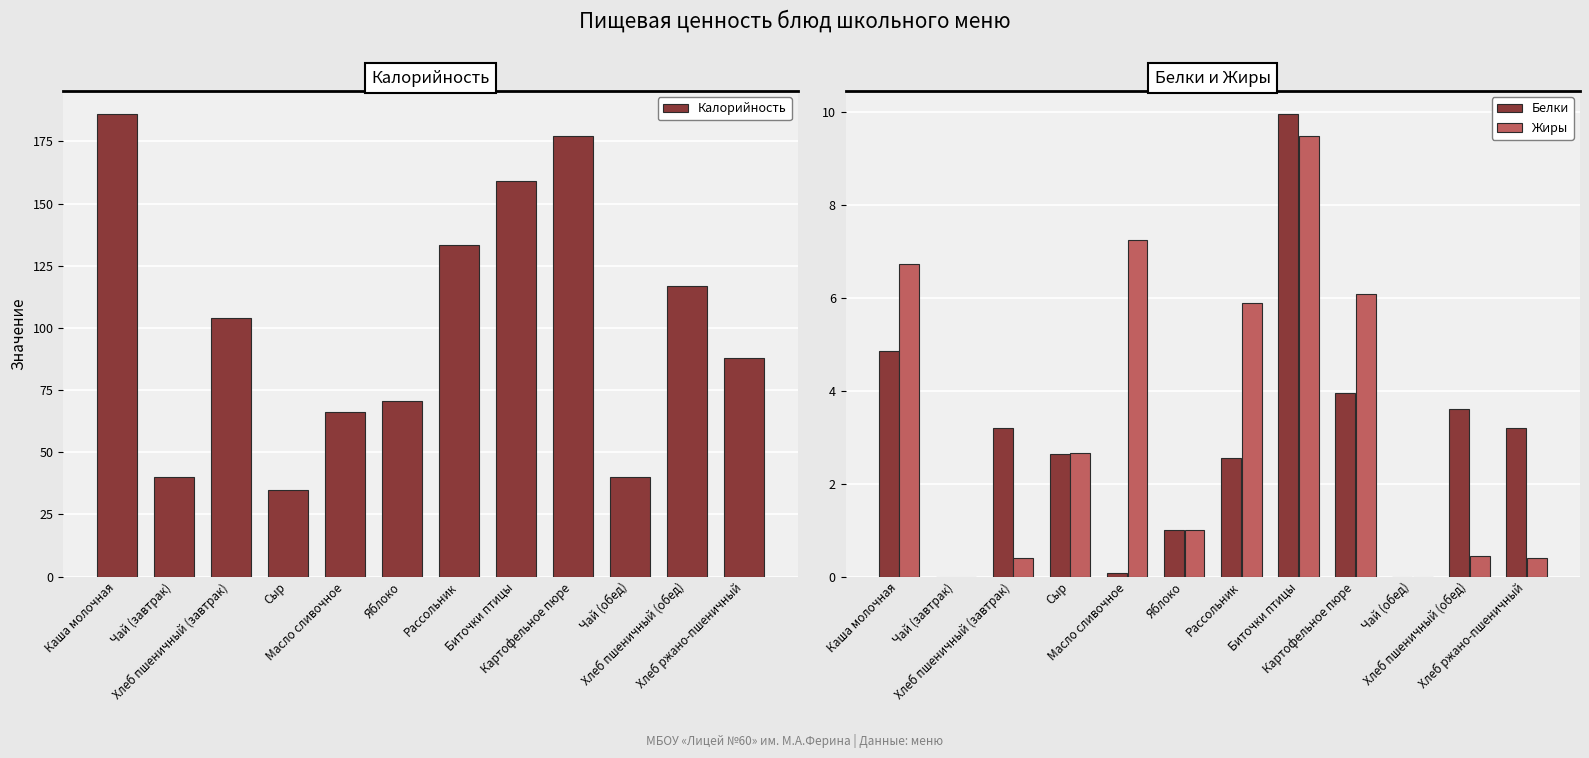

Is the value of Жиры at Чай (обед) greater than the value of Калорийность at Каша молочная?

No